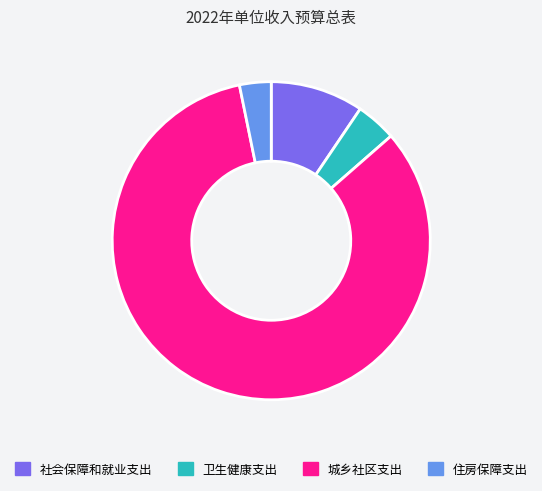

Count the number of slices in the pie.

4